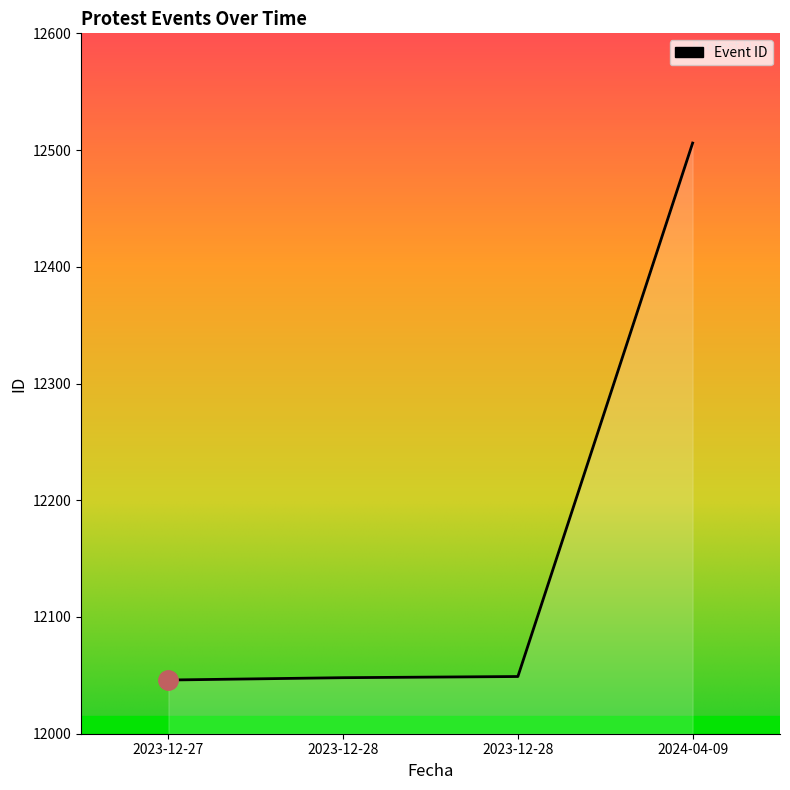

What is the difference between the maximum and second lowest values?

458